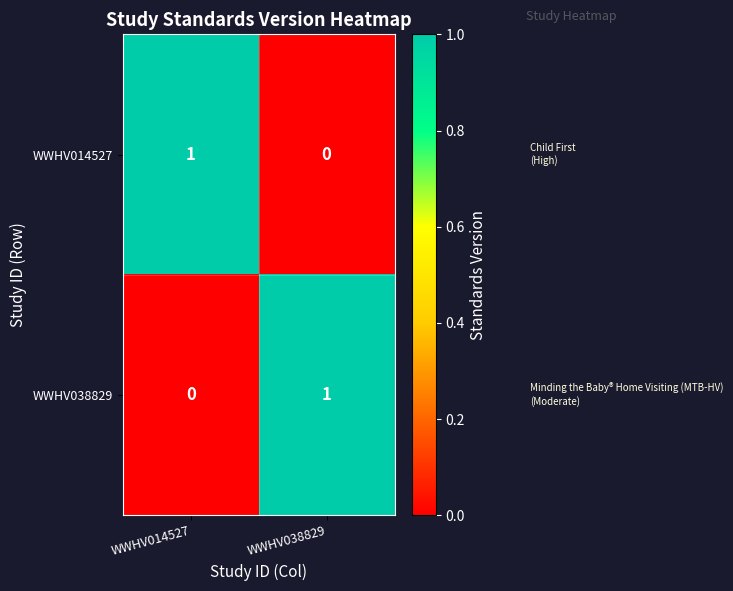

Reading right to left, what are all the values shown in this chart?

WWHV014527: 0	1
WWHV038829: 1	0